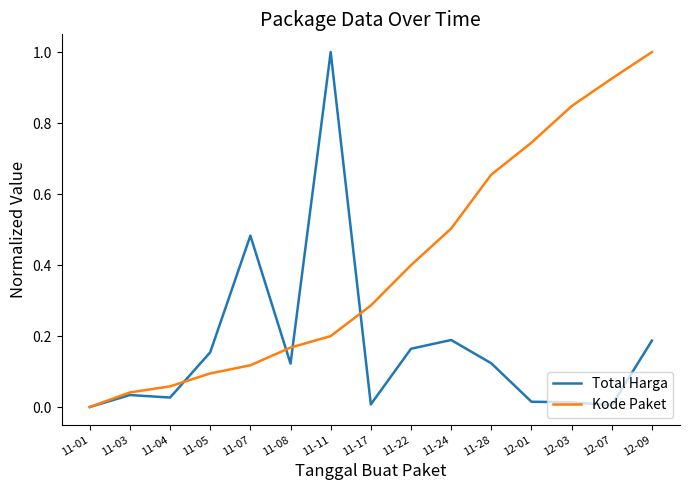

Is the value of Kode Paket at 11-24 greater than the value of Total Harga at 11-05?

Yes